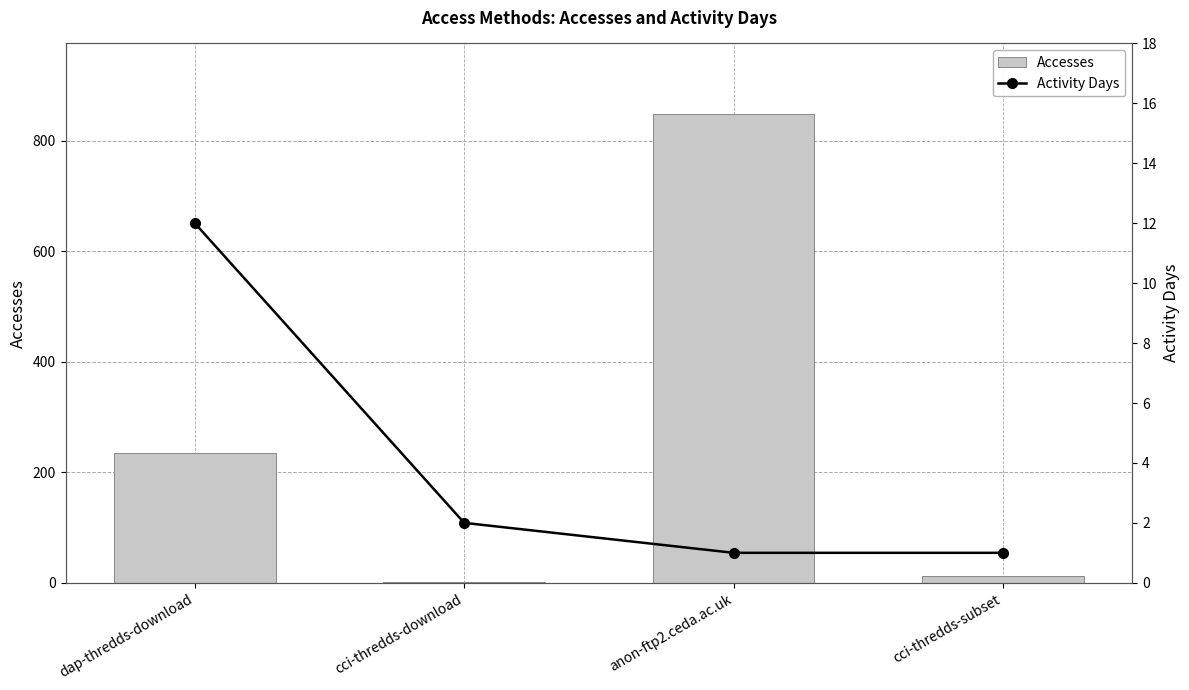

Reading left to right, list all the values displayed in this chart.

Accesses: dap-thredds-download=235	cci-thredds-download=2	anon-ftp2.ceda.ac.uk=849	cci-thredds-subset=12
Activity Days: dap-thredds-download=12	cci-thredds-download=2	anon-ftp2.ceda.ac.uk=1	cci-thredds-subset=1